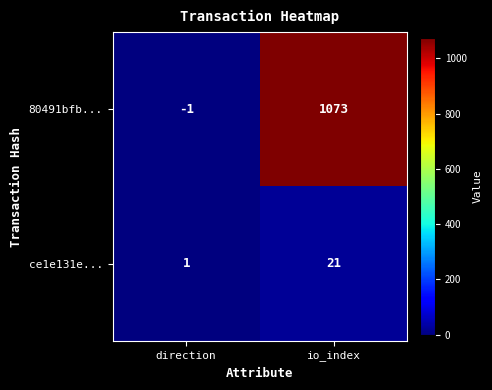

At which category does the chart reach its peak across all series?

io_index